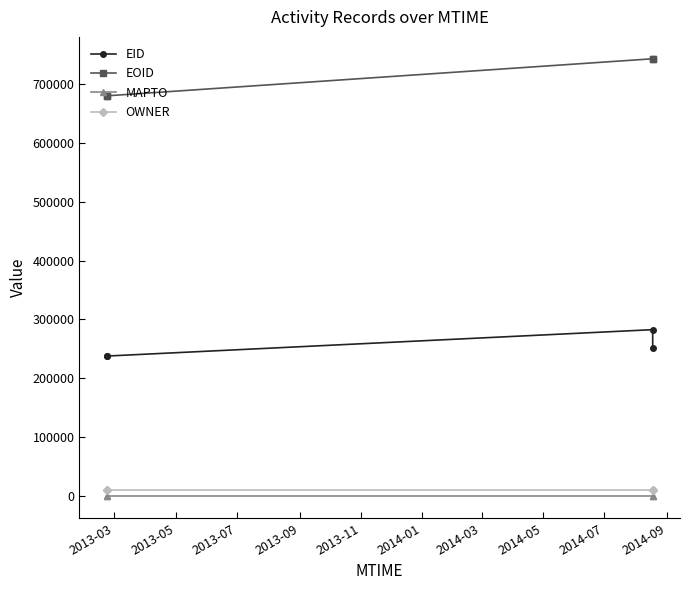

What is the maximum value for EOID?

742384